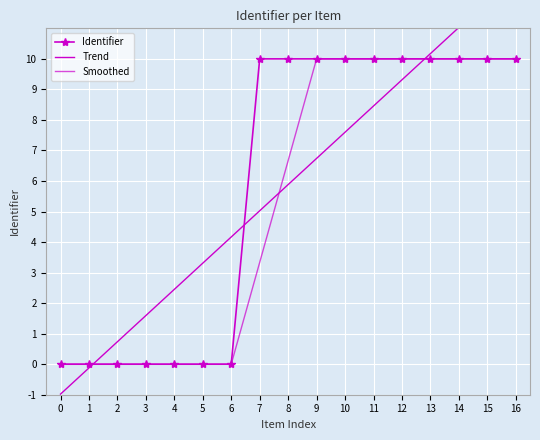

What is the difference between the maximum and minimum values in the Identifier series?

10.0